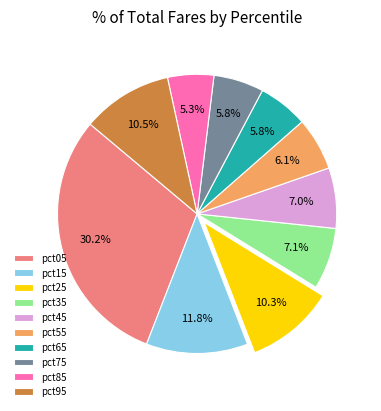

What percentage is NOT represented by pct95?

89.5%